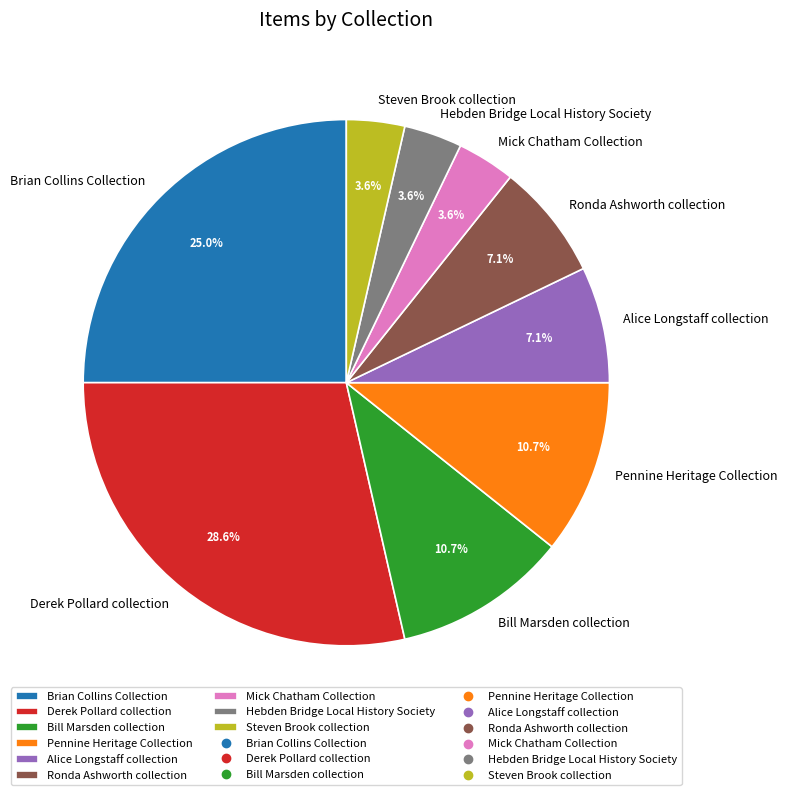

Count the number of slices in the pie.

9